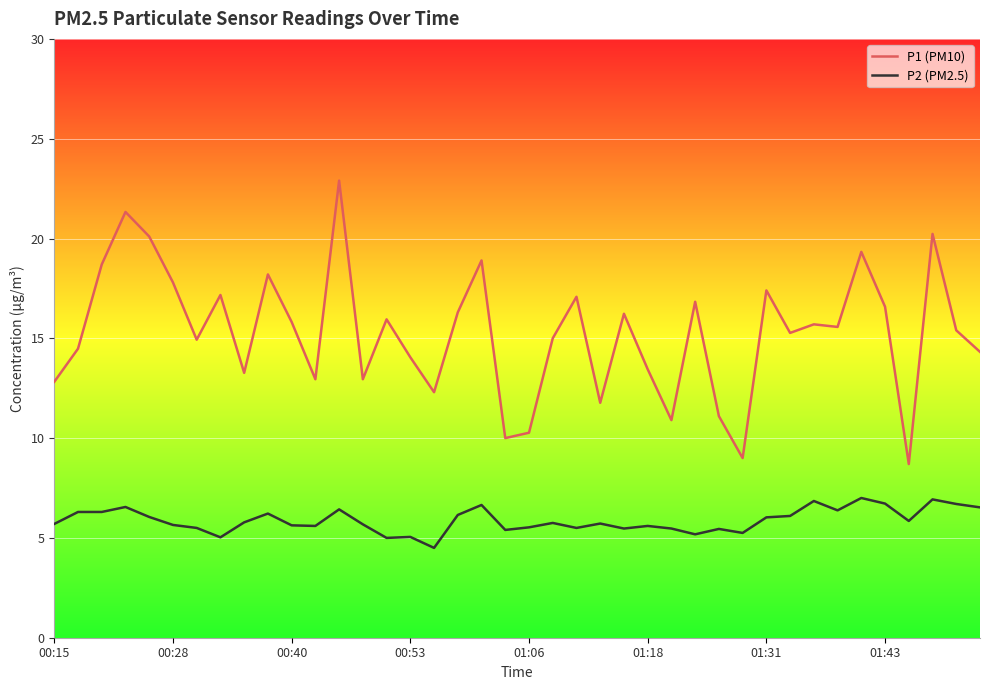

Which series has the widest spread of values?

P1 (PM10)